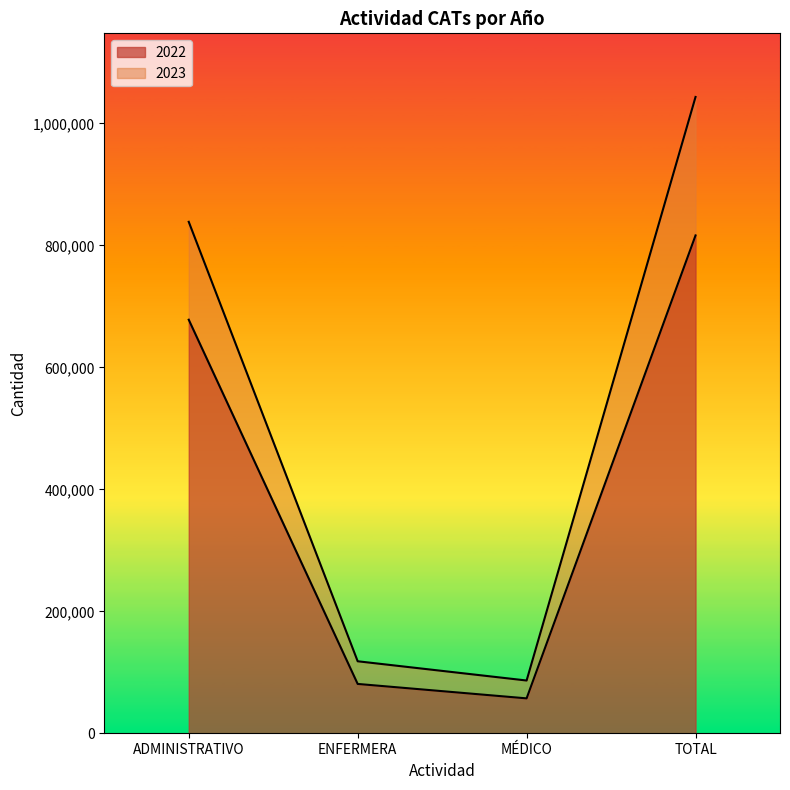

At which label does 2023 first exceed 838760?

TOTAL